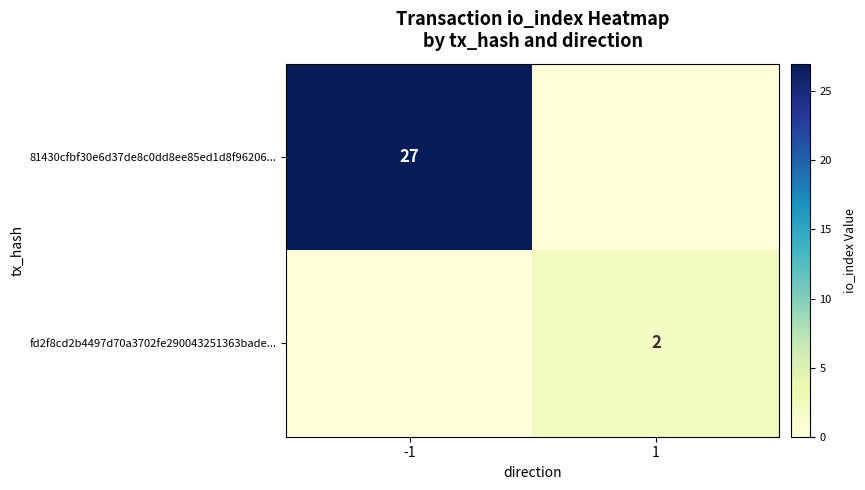

The value of 81430cfbf30e6d37de8c0dd8ee85ed1d8f96206... at -1 is 27. True or false?

True